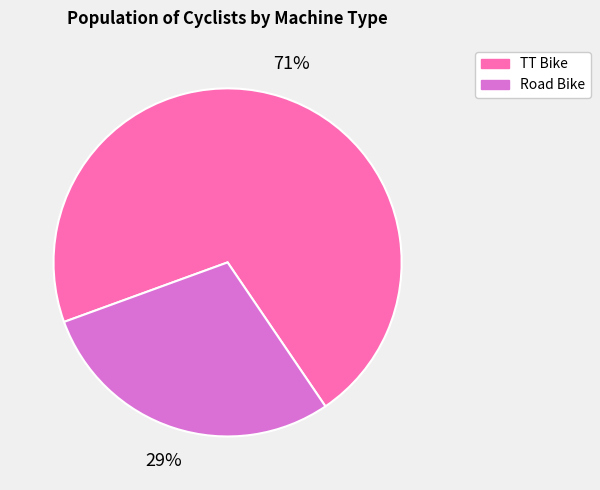

To the nearest percent, what is the average slice percentage?

50%